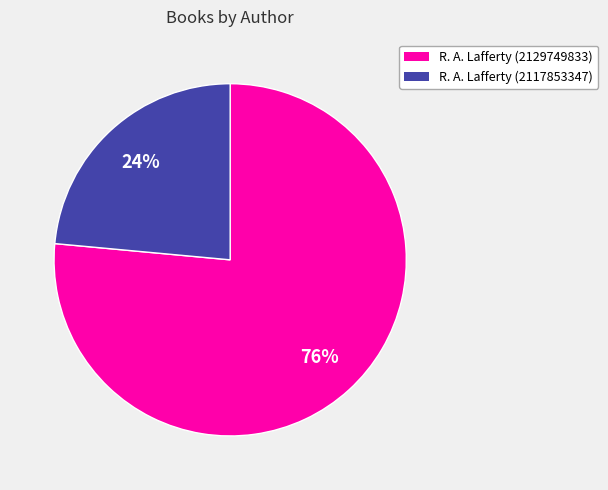

Count the number of slices in the pie.

2